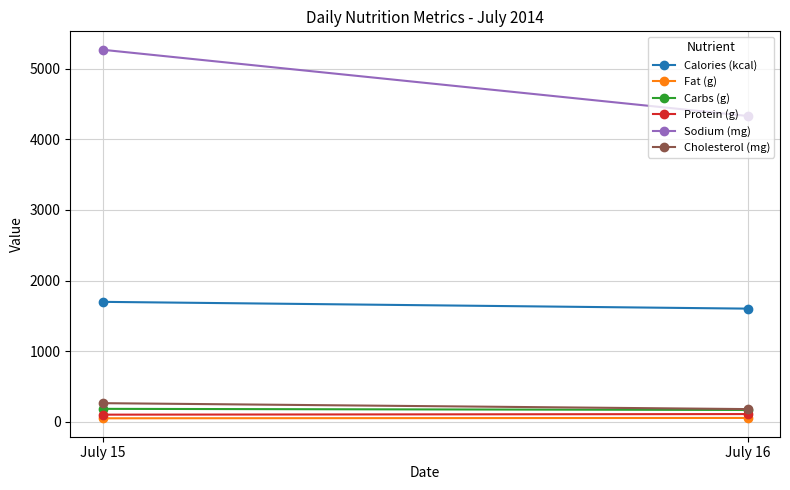

What is the lowest value of the Fat (g) series?

52.3